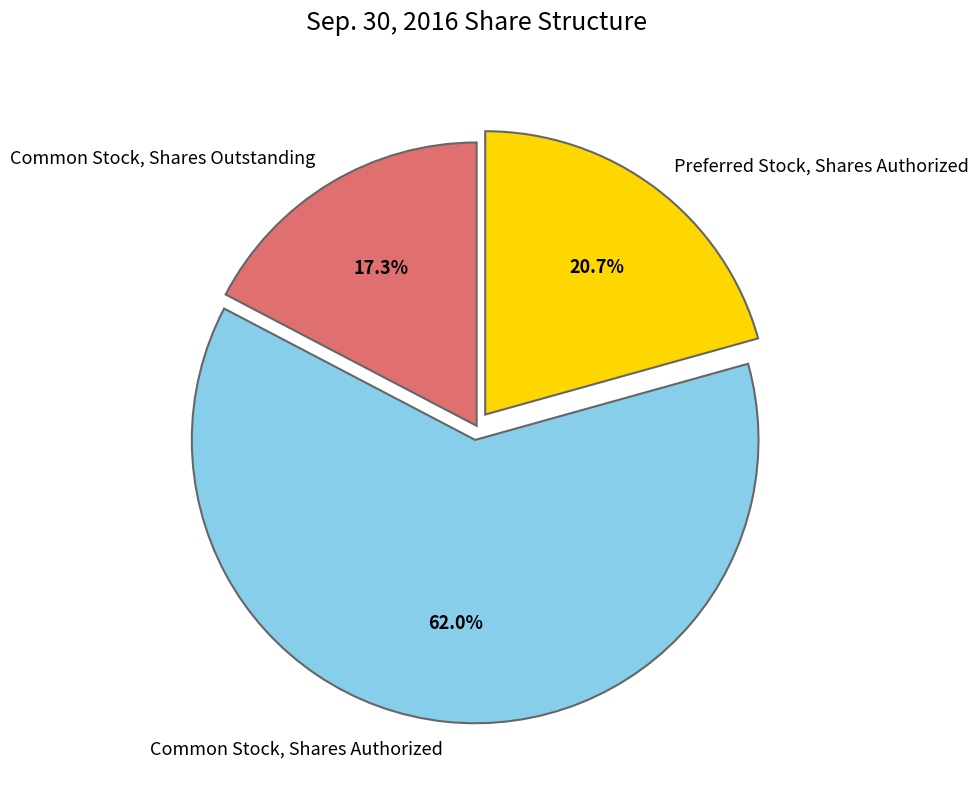

To the nearest percent, what is the difference between the largest and smallest slice percentages?

45%